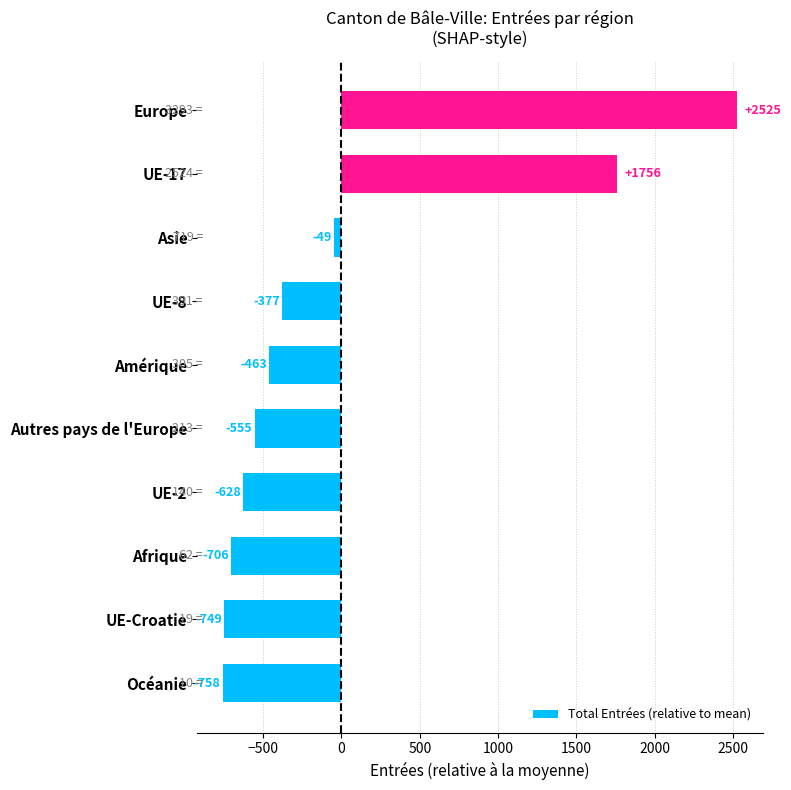

How many values are below zero?

8